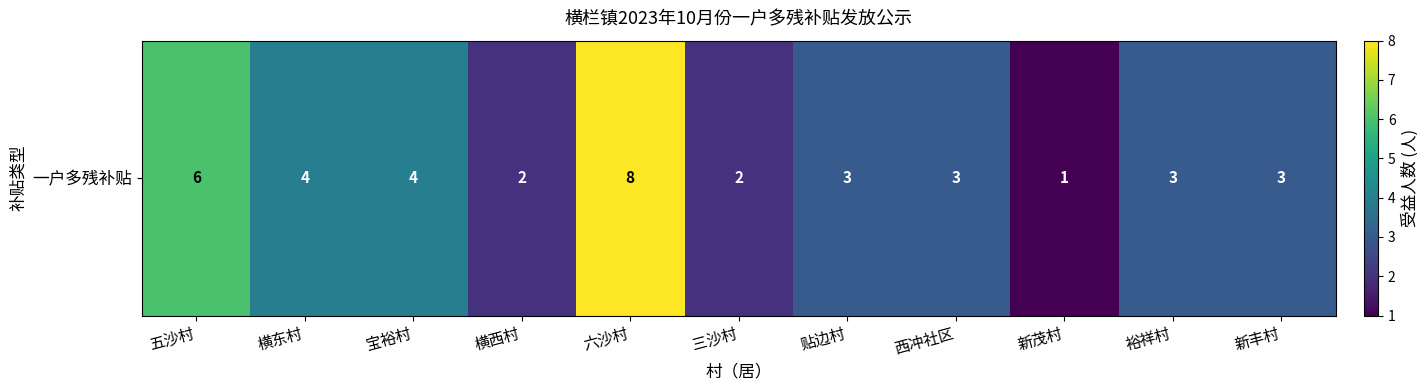

Which label corresponds to the smallest value in the chart?

新茂村